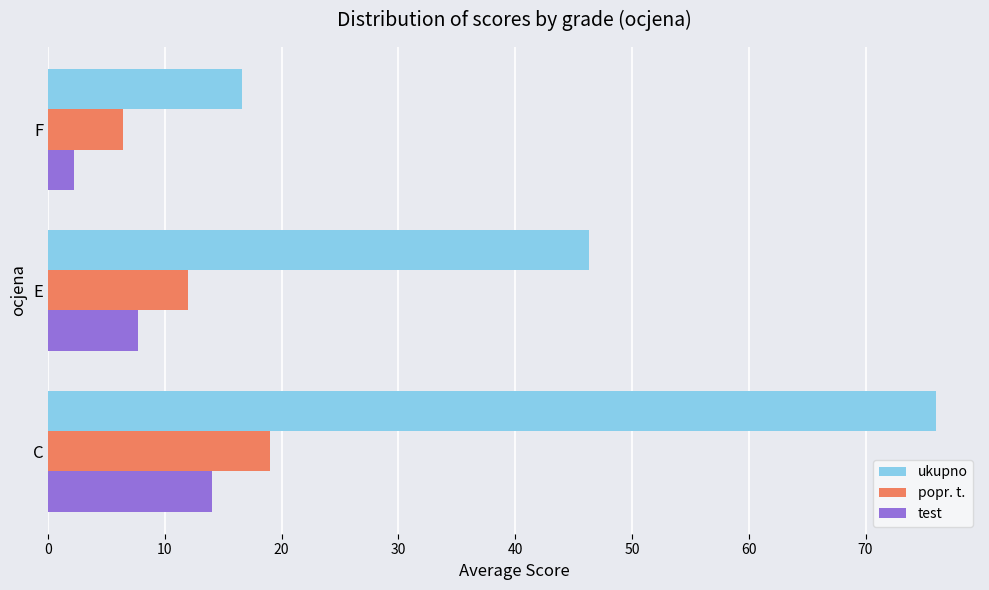

Rank the series by their maximum value, from lowest to highest.

test, popr. t., ukupno